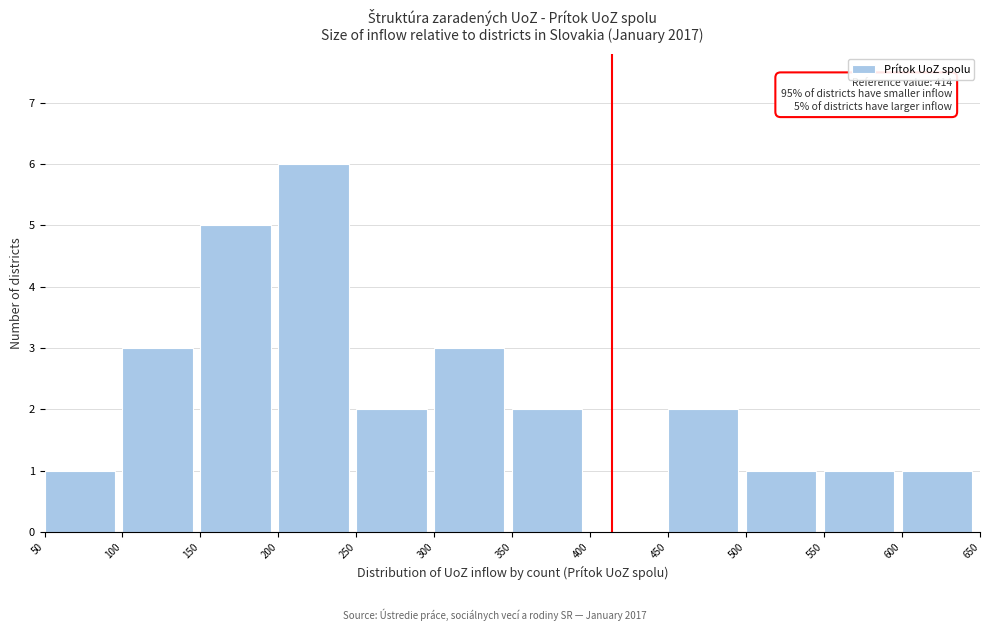

Over which range of the x-axis is the bar tallest?

200 to 250